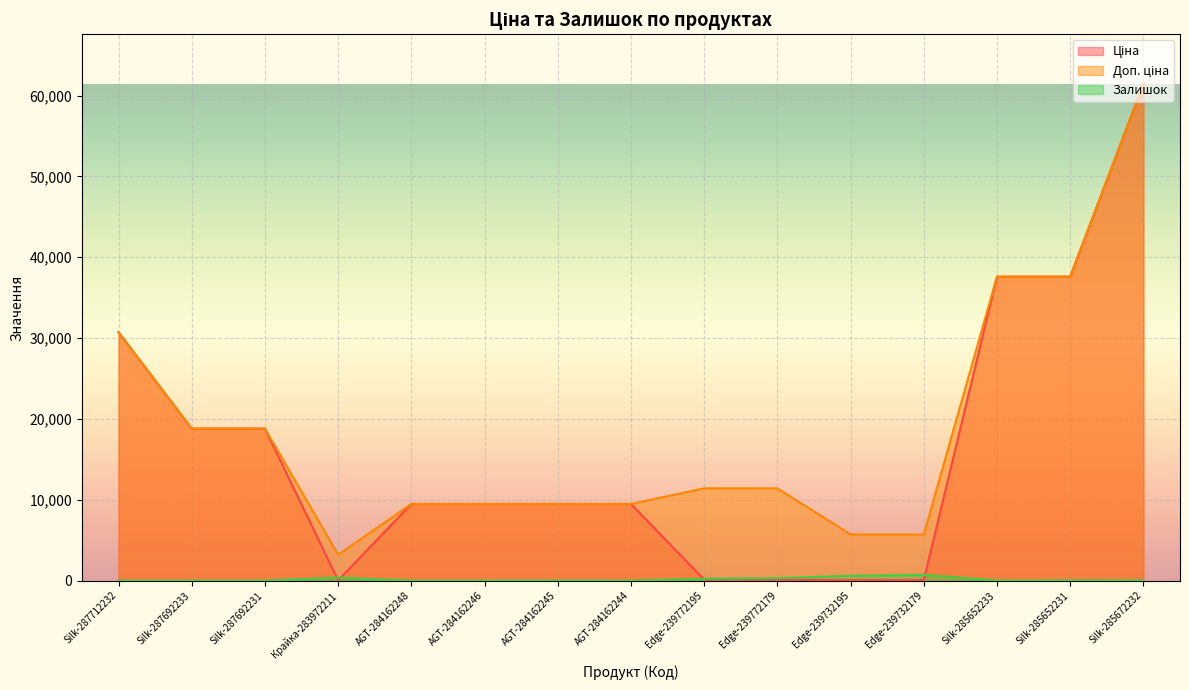

What is the difference between the second highest and minimum values in the Залишок series?

601.0